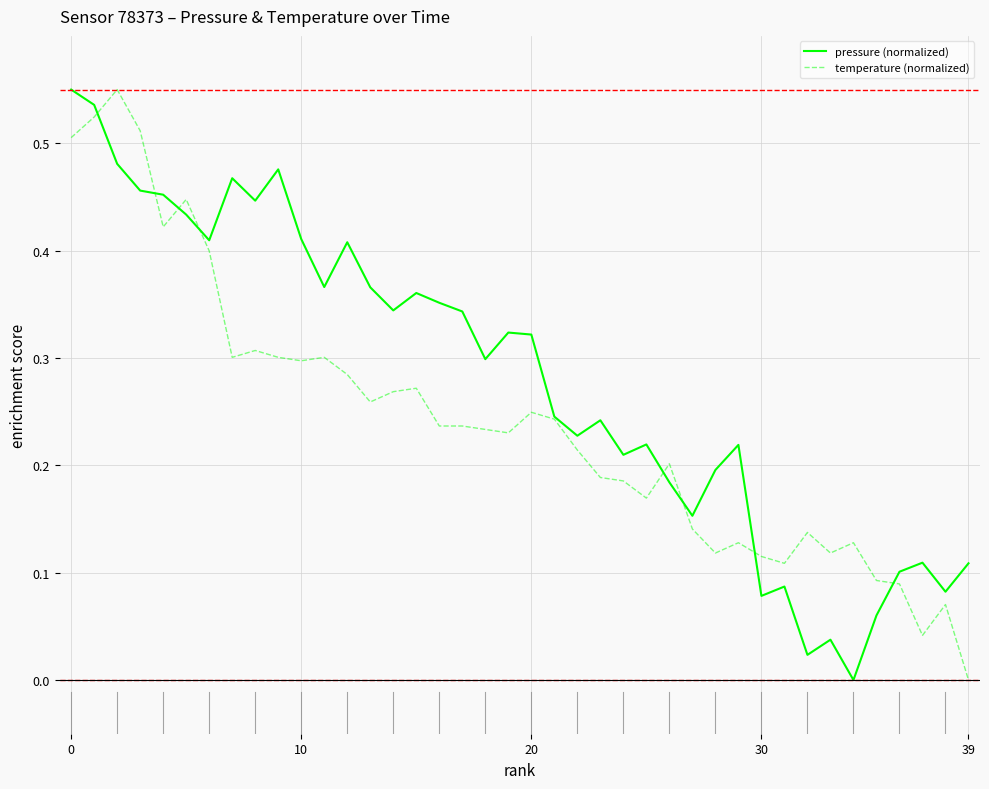

Rank the series by their average value, from highest to lowest.

pressure (normalized), temperature (normalized)